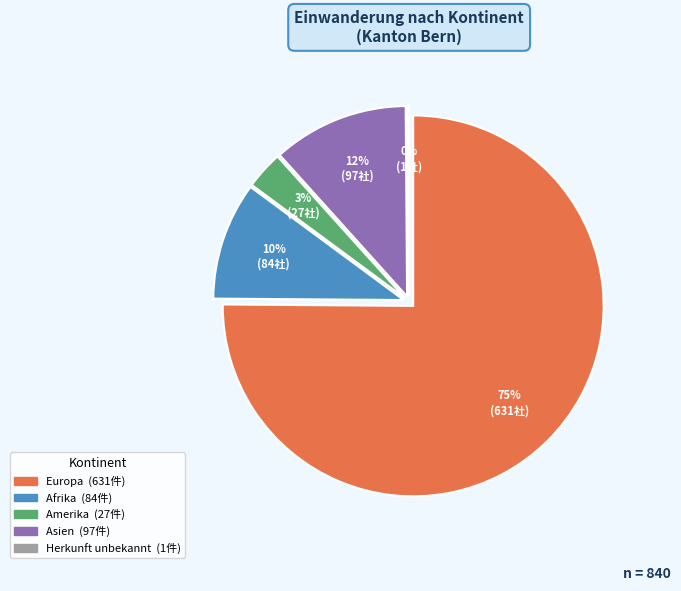

To the nearest percent, what is the difference between the Afrika and Amerika slice percentages?

7%